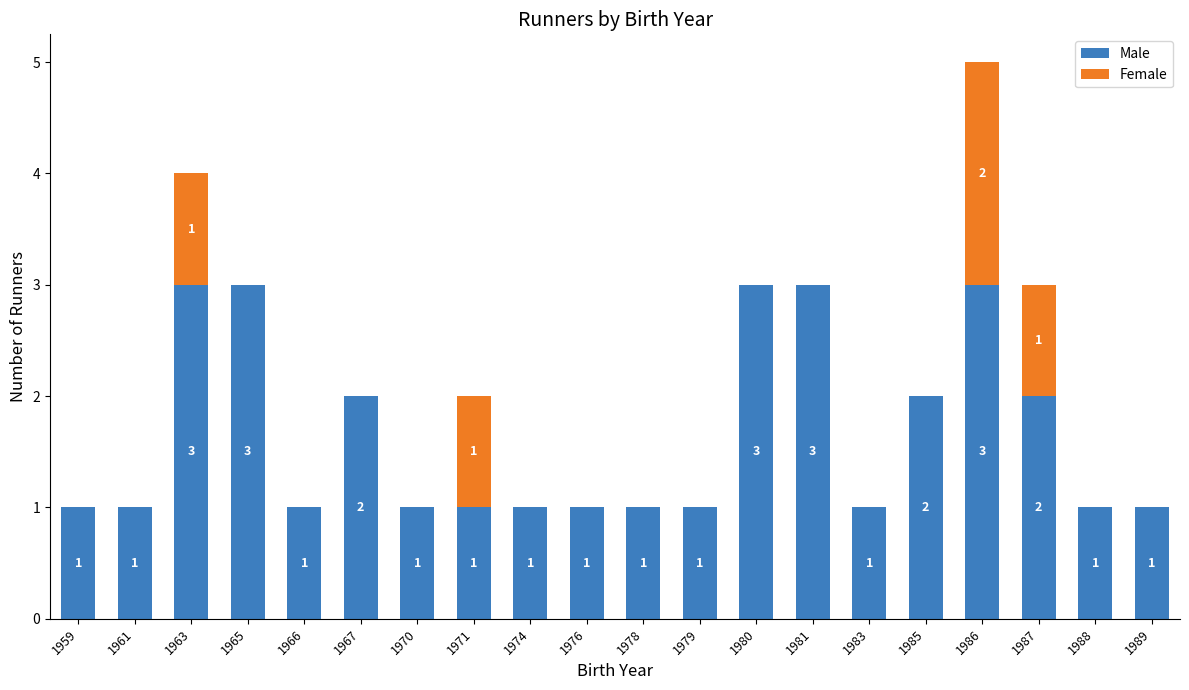

What is the sum of the Male values at 1979 and 1965?

4